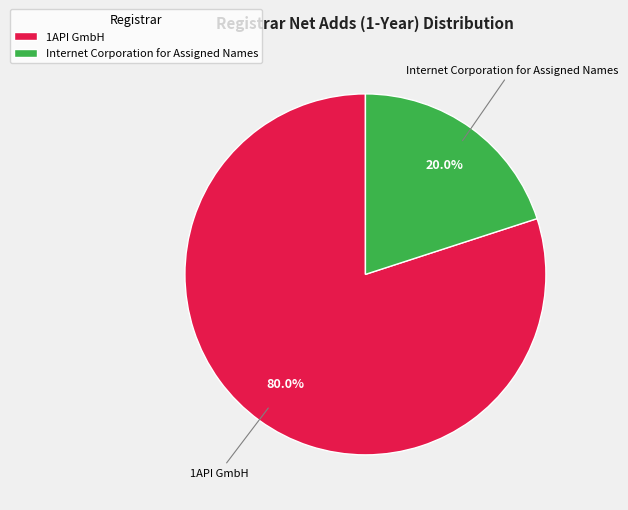

Which slice represents more than half of the pie?

1API GmbH